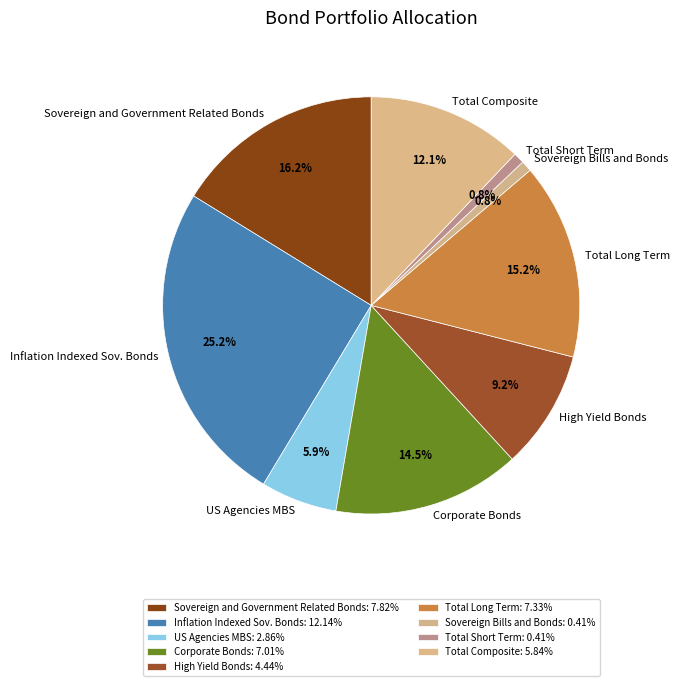

The Total Short Term slice represents 1% of the pie. True or false?

True